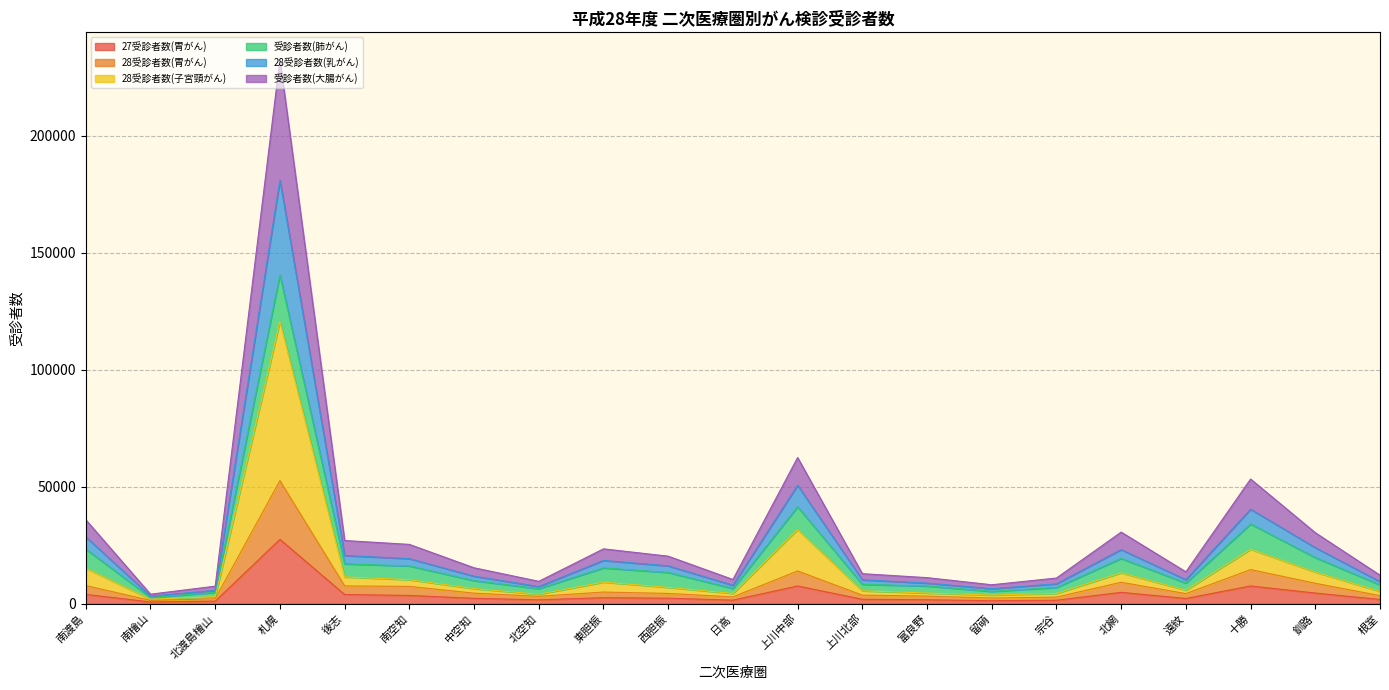

At which label does 27受診者数(胃がん) reach its peak?

札幌